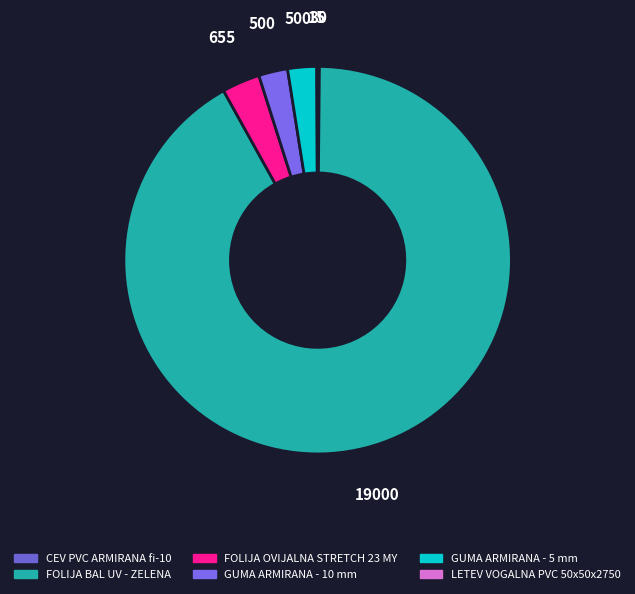

What percentage is the FOLIJA BAL UV - ZELENA slice, to the nearest percent?

92%